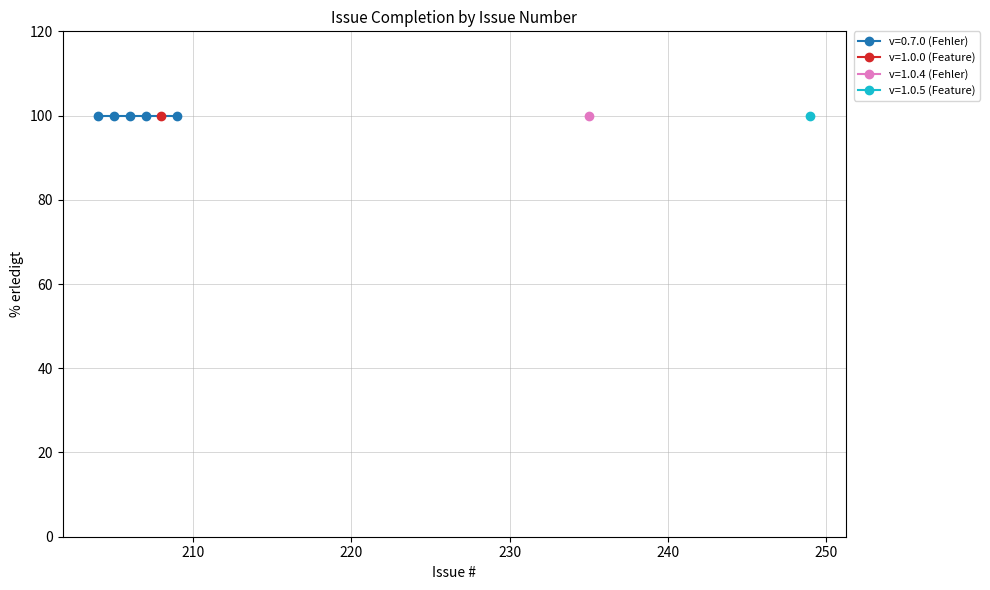

Rank the categories by Issue # value from lowest to highest.

204, 205, 206, 207, 208, 209, 235, 249